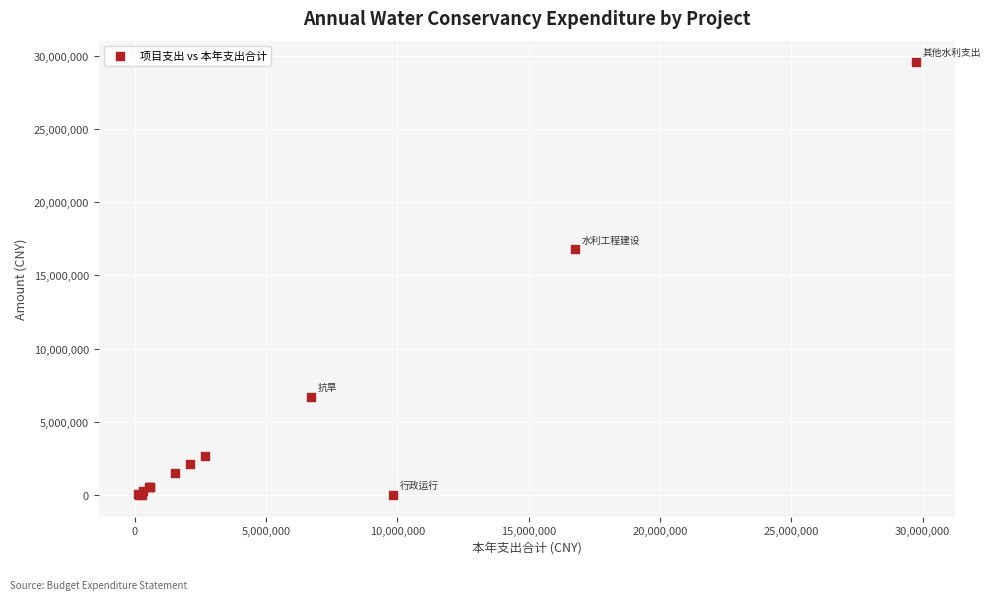

What Y value in the scatter plot is closest to 14772668?

16768385.7